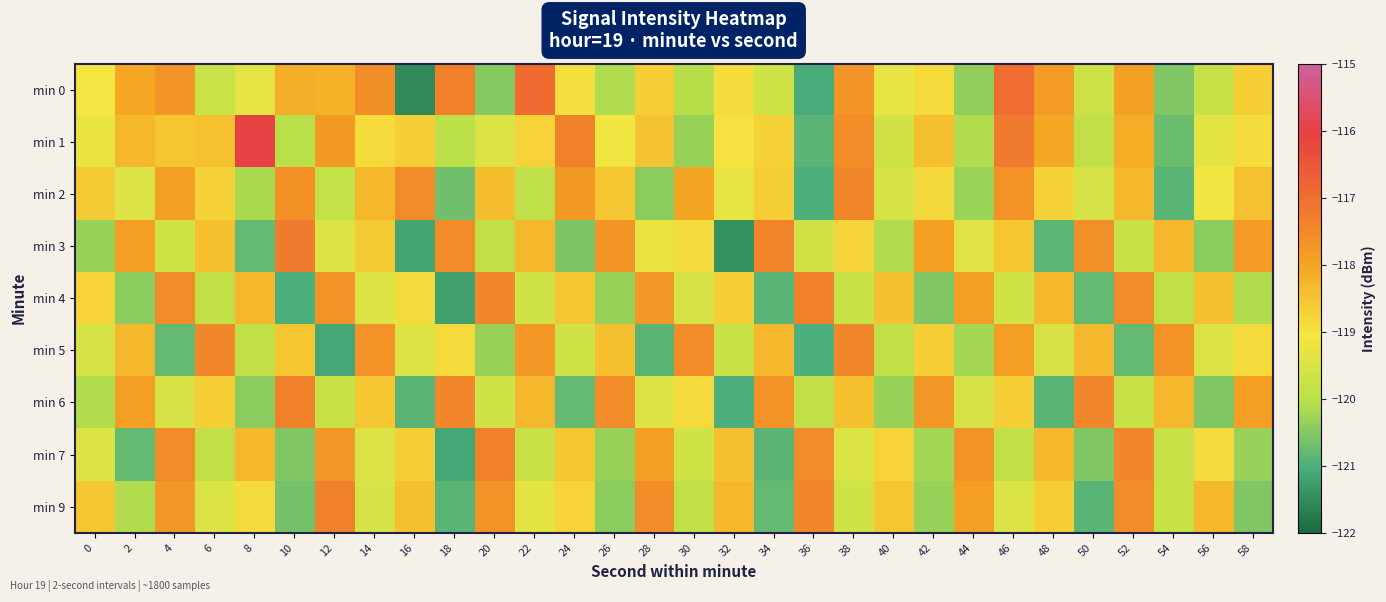

At 10, list the series in order from smallest to largest.

min 4, min 9, min 7, min 1, min 5, min 0, min 2, min 6, min 3